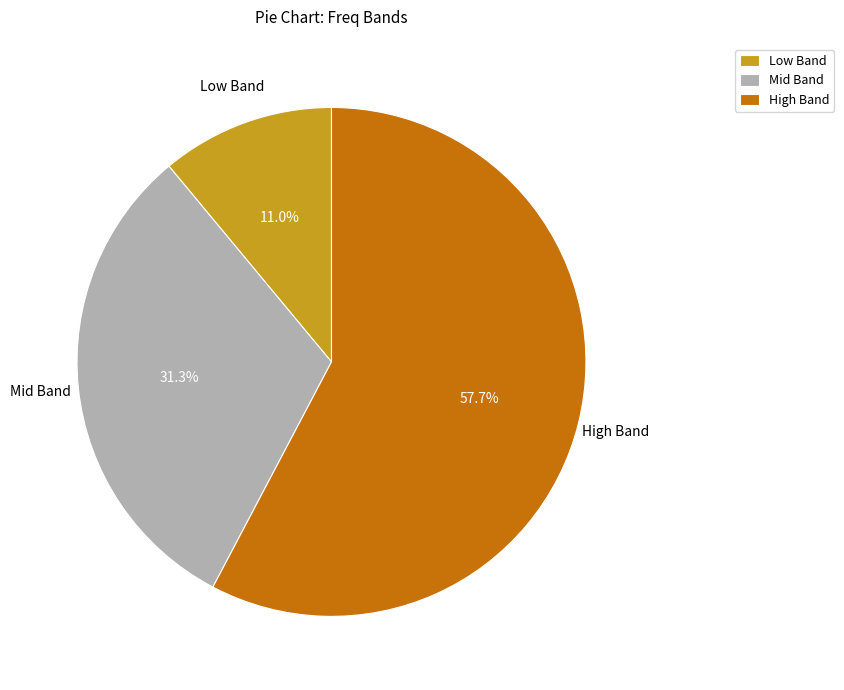

Does Low Band represent more than half of the total?

No